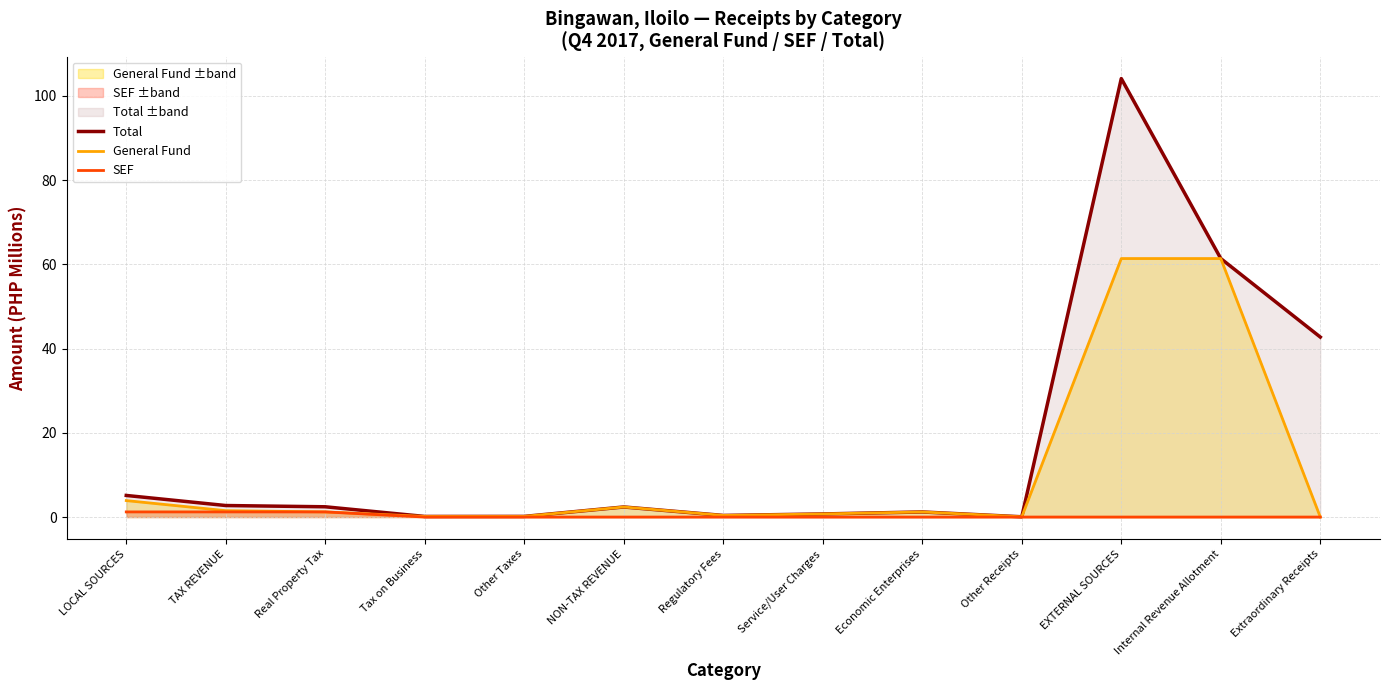

What is the label of the 9th point from the left?

Economic Enterprises